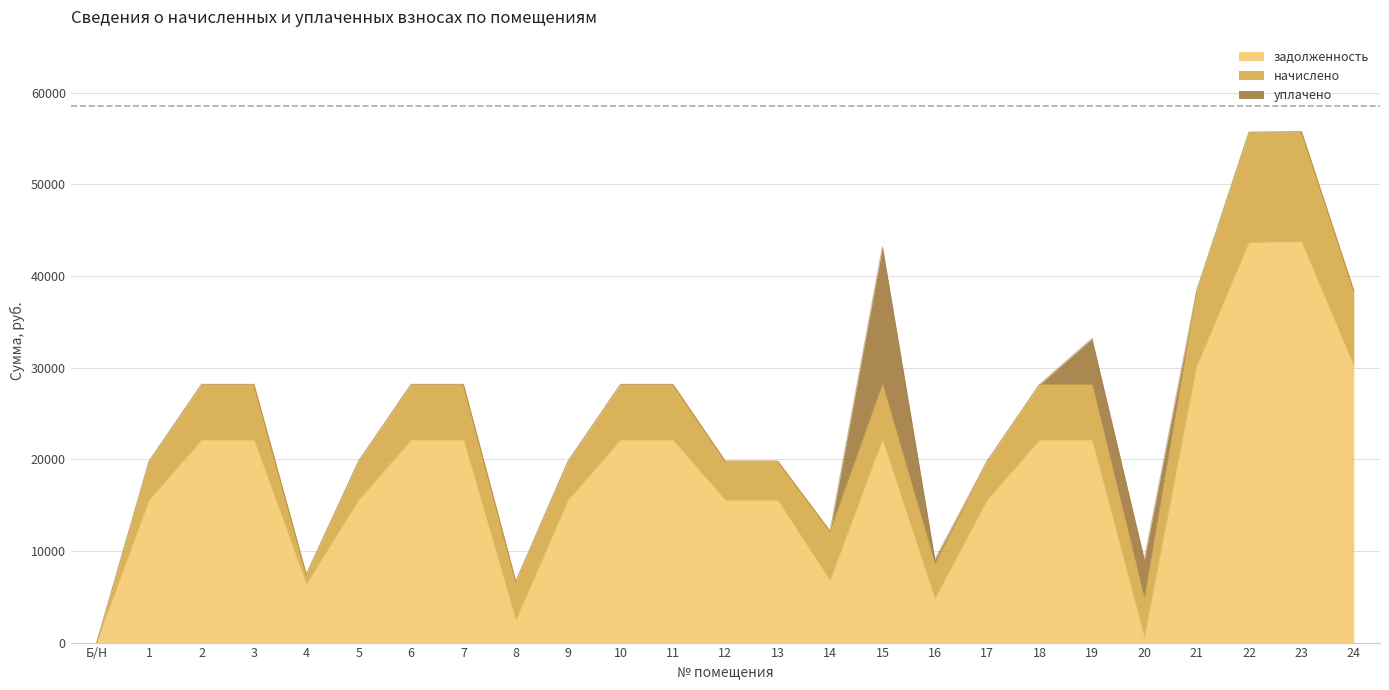

What is the maximum value for начислено?

12043.1